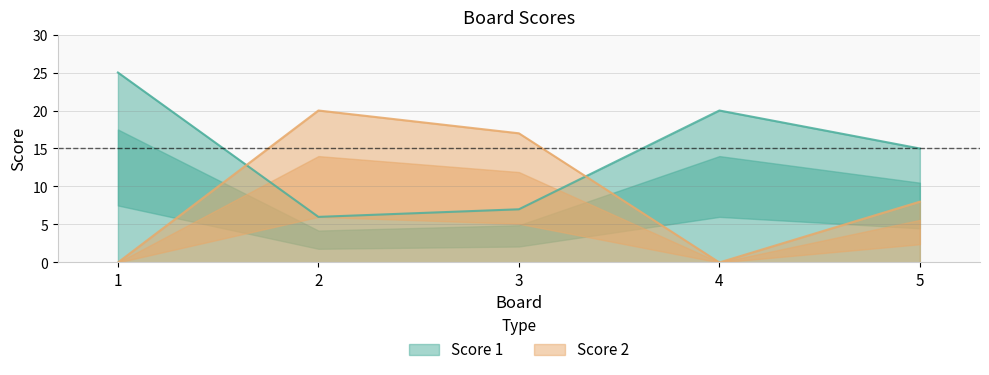

Between 2 and 3, which is larger?

3